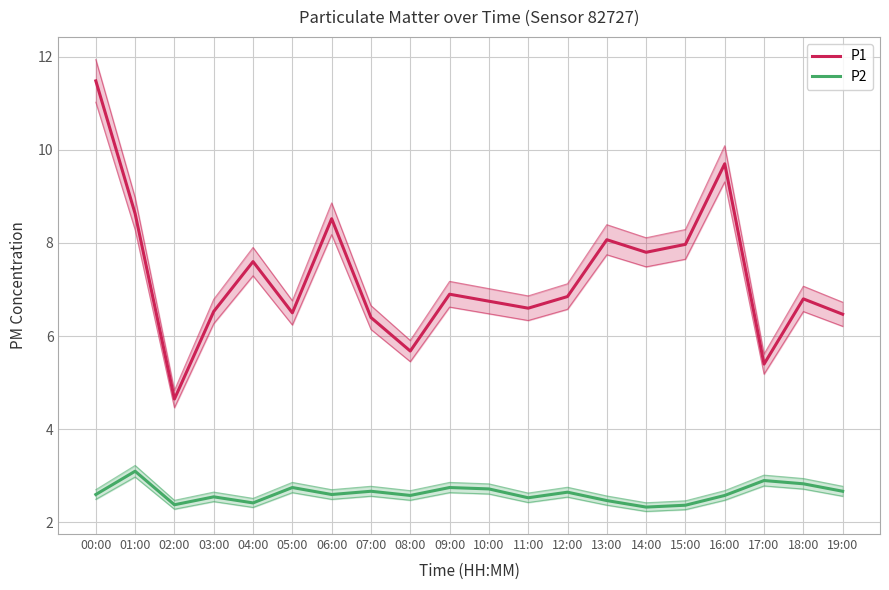

At which category does P1 reach its first local valley?

02:00